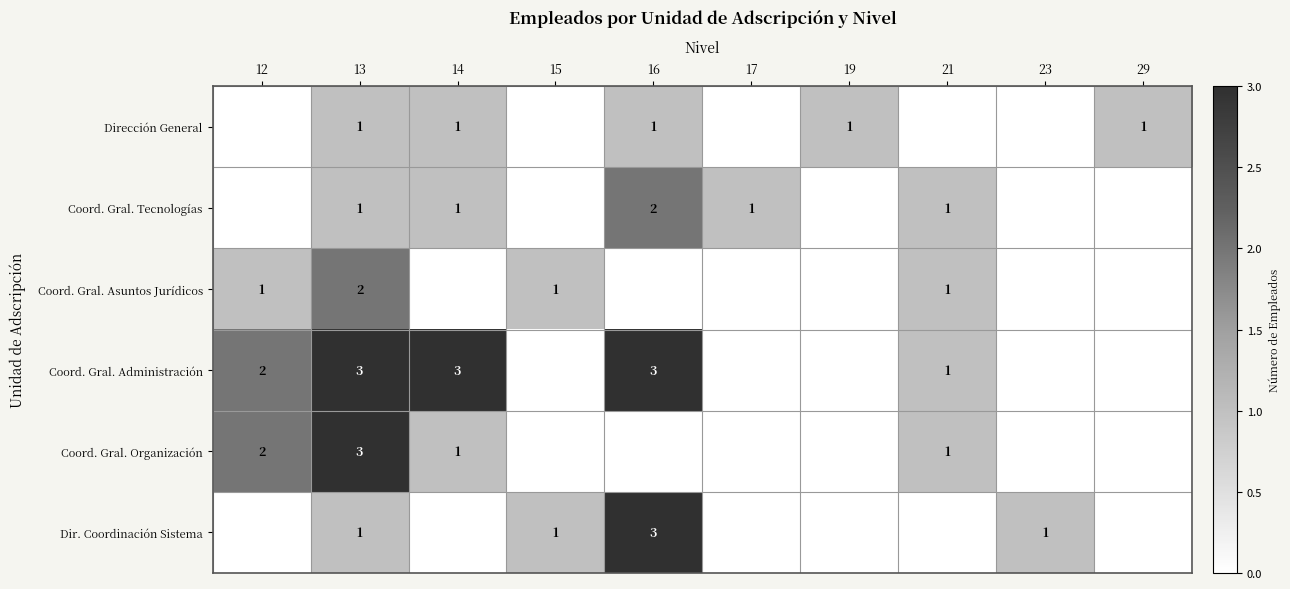

What is the spread (max minus min) of values at 13?

2